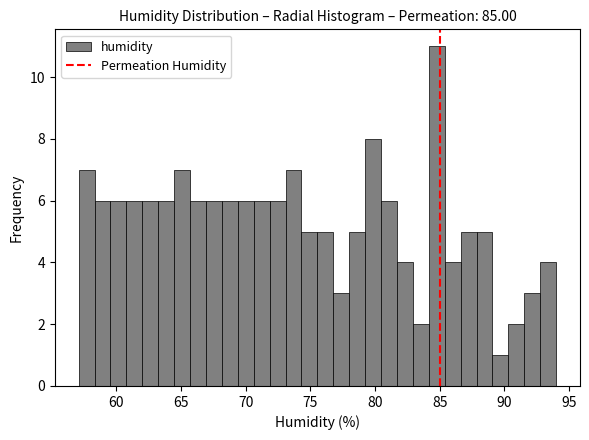

Read against the x-axis, roughly where is the centre of the tallest bar?

85.0